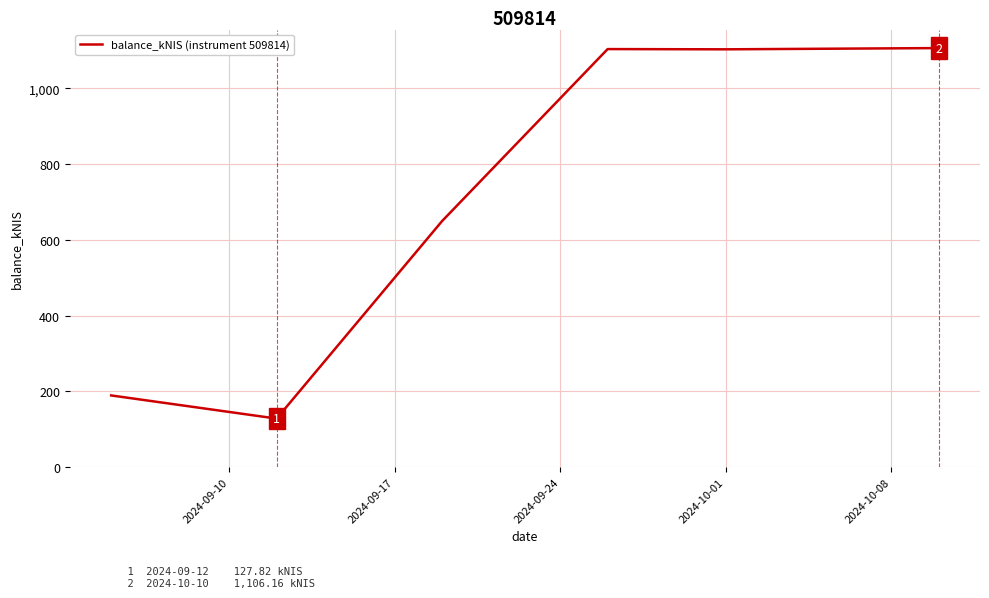

What is the difference between the maximum and minimum values?

978.3